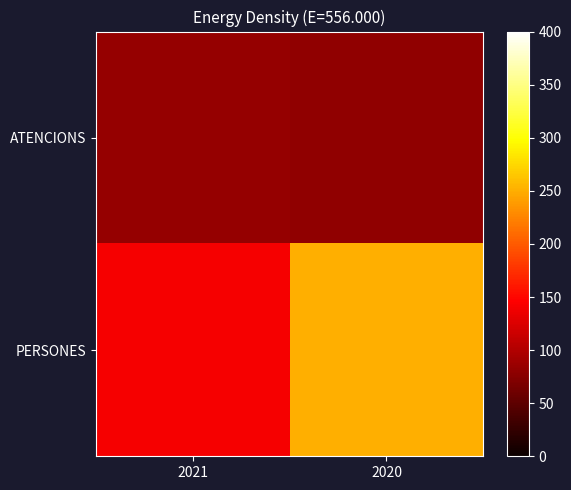

Reading left to right, list all the values displayed in this chart.

ATENCIONS: 2021=84	2020=81
PERSONES: 2021=141	2020=250